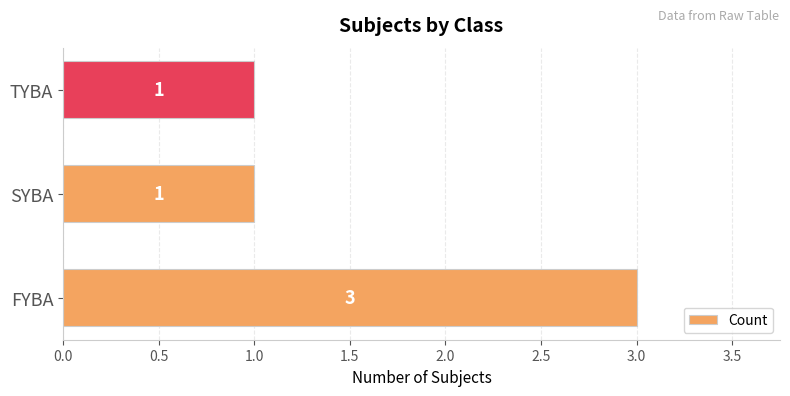

What is the ratio of the value at SYBA to the value at TYBA?

1.0